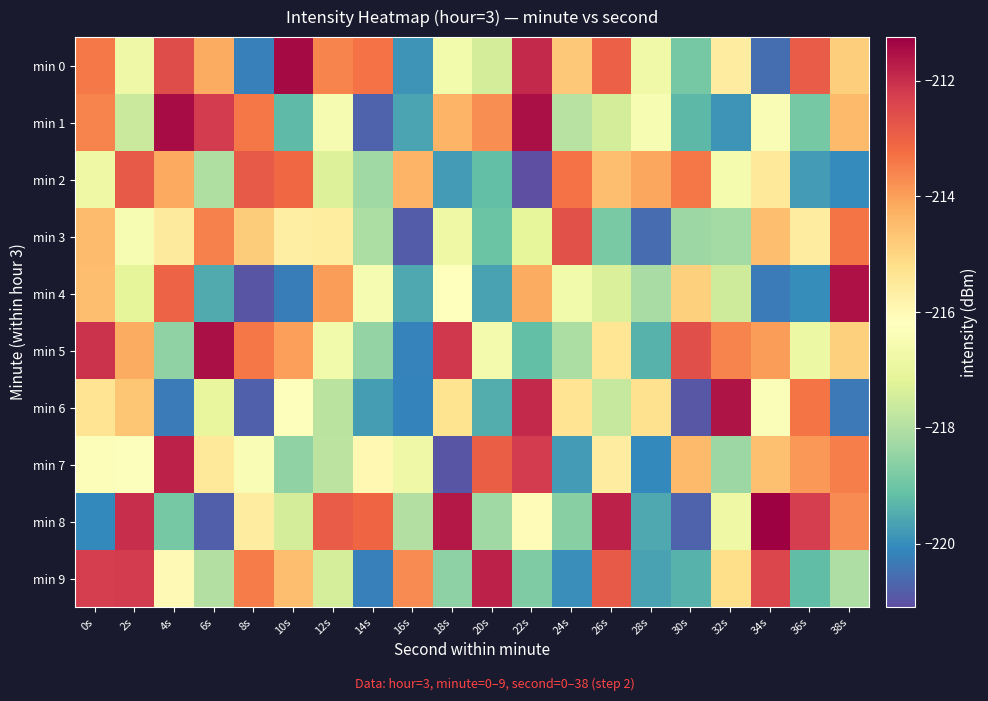

Reading left to right, what are all the values shown in this chart?

min 0: 0s=-213.4	2s=-216.8	4s=-212.6	6s=-214.2	8s=-220.2	10s=-211.4	12s=-213.6	14s=-213.3	16s=-219.9	18s=-216.7	20s=-217.5	22s=-211.9	24s=-214.7	26s=-212.9	28s=-216.7	30s=-218.9	32s=-215.6	34s=-220.5	36s=-212.9	38s=-214.9
min 1: 0s=-213.6	2s=-217.6	4s=-211.5	6s=-212.2	8s=-213.4	10s=-219.2	12s=-216.5	14s=-220.7	16s=-219.6	18s=-214.3	20s=-213.7	22s=-211.5	24s=-217.9	26s=-217.5	28s=-216.5	30s=-219.3	32s=-219.9	34s=-216.4	36s=-218.9	38s=-214.5
min 2: 0s=-216.8	2s=-212.8	4s=-214.2	6s=-218.0	8s=-212.8	10s=-213.1	12s=-217.3	14s=-218.3	16s=-214.3	18s=-219.8	20s=-219.2	22s=-221.1	24s=-213.3	26s=-214.5	28s=-214.1	30s=-213.4	32s=-216.6	34s=-215.5	36s=-219.8	38s=-220.0
min 3: 0s=-214.5	2s=-216.5	4s=-215.5	6s=-213.5	8s=-214.8	10s=-215.6	12s=-215.6	14s=-218.1	16s=-220.9	18s=-216.8	20s=-219.0	22s=-217.1	24s=-212.6	26s=-218.8	28s=-220.6	30s=-218.4	32s=-218.2	34s=-214.6	36s=-215.6	38s=-213.3
min 4: 0s=-214.5	2s=-217.1	4s=-213.0	6s=-219.5	8s=-220.9	10s=-220.3	12s=-213.9	14s=-216.6	16s=-219.6	18s=-216.2	20s=-219.6	22s=-214.2	24s=-216.7	26s=-217.4	28s=-218.2	30s=-214.9	32s=-217.6	34s=-220.3	36s=-220.0	38s=-211.6
min 5: 0s=-212.1	2s=-214.2	4s=-218.5	6s=-211.5	8s=-213.4	10s=-214.0	12s=-216.7	14s=-218.4	16s=-220.2	18s=-212.1	20s=-216.6	22s=-219.1	24s=-218.1	26s=-215.4	28s=-219.4	30s=-212.6	32s=-213.6	34s=-214.0	36s=-216.9	38s=-214.9
min 6: 0s=-215.3	2s=-214.7	4s=-220.3	6s=-217.0	8s=-220.8	10s=-216.2	12s=-217.9	14s=-219.7	16s=-220.1	18s=-215.3	20s=-219.5	22s=-211.9	24s=-215.4	26s=-217.7	28s=-215.3	30s=-220.9	32s=-211.6	34s=-216.3	36s=-213.3	38s=-220.3
min 7: 0s=-216.3	2s=-216.3	4s=-211.8	6s=-215.5	8s=-216.4	10s=-218.5	12s=-217.9	14s=-216.0	16s=-216.8	18s=-221.0	20s=-212.9	22s=-212.2	24s=-219.8	26s=-215.6	28s=-220.1	30s=-214.4	32s=-218.4	34s=-214.6	36s=-213.9	38s=-213.5
min 8: 0s=-220.1	2s=-212.0	4s=-218.9	6s=-220.8	8s=-215.6	10s=-217.5	12s=-212.9	14s=-213.1	16s=-218.0	18s=-211.6	20s=-218.3	22s=-216.0	24s=-218.6	26s=-211.8	28s=-219.5	30s=-220.7	32s=-216.8	34s=-211.2	36s=-212.3	38s=-213.7
min 9: 0s=-212.3	2s=-212.2	4s=-216.0	6s=-218.0	8s=-213.5	10s=-214.6	12s=-217.4	14s=-220.2	16s=-213.7	18s=-218.5	20s=-211.8	22s=-218.8	24s=-219.9	26s=-212.9	28s=-219.6	30s=-219.4	32s=-215.2	34s=-212.4	36s=-219.2	38s=-218.1